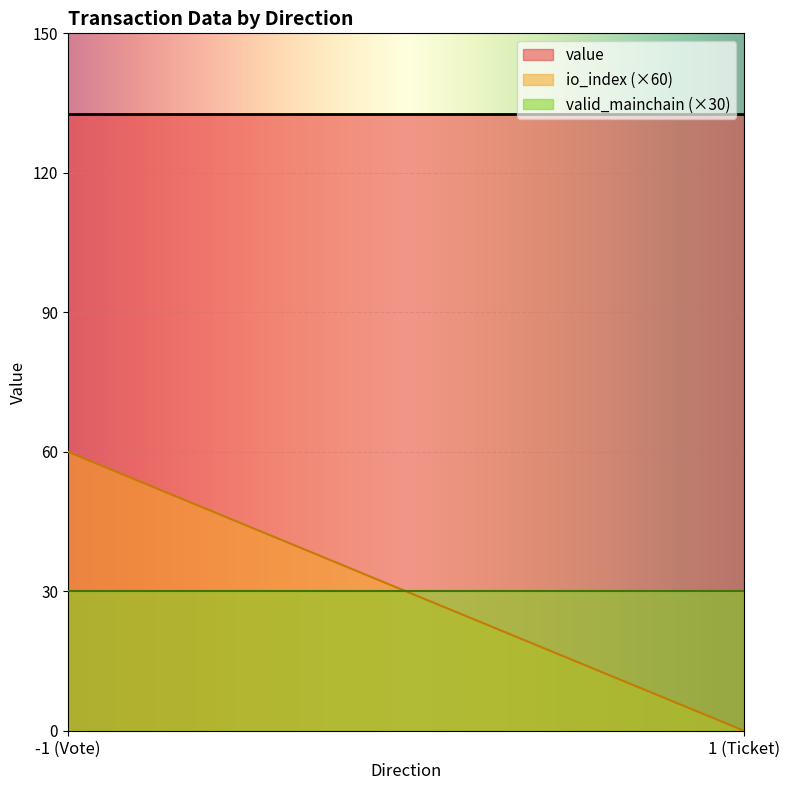

Rank the series by their maximum value, from lowest to highest.

valid_mainchain (×30), io_index (×60), value